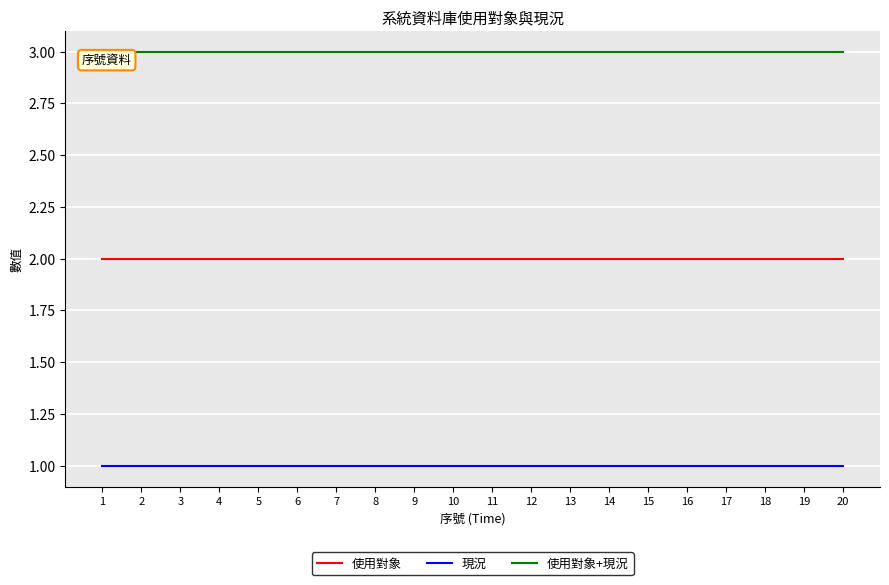

What are all the series names shown in the legend?

使用對象, 現況, 使用對象+現況